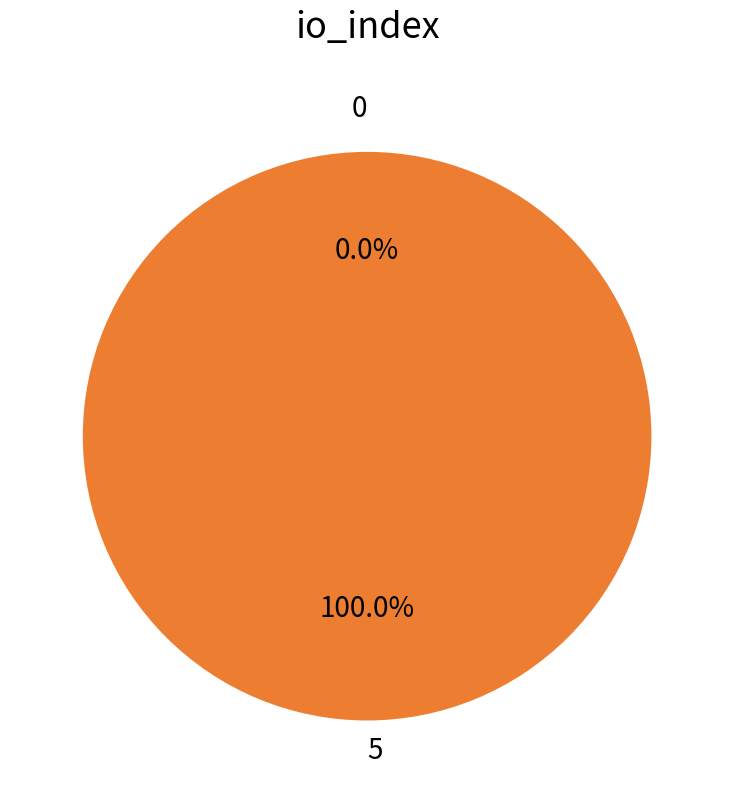

Do 5 and 0 together represent more than half of the pie?

Yes